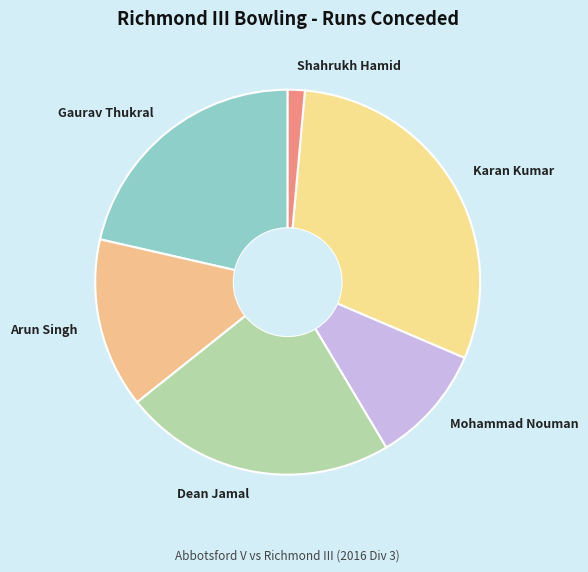

Rank the categories by value from highest to lowest.

Karan Kumar, Dean Jamal, Gaurav Thukral, Arun Singh, Mohammad Nouman, Shahrukh Hamid